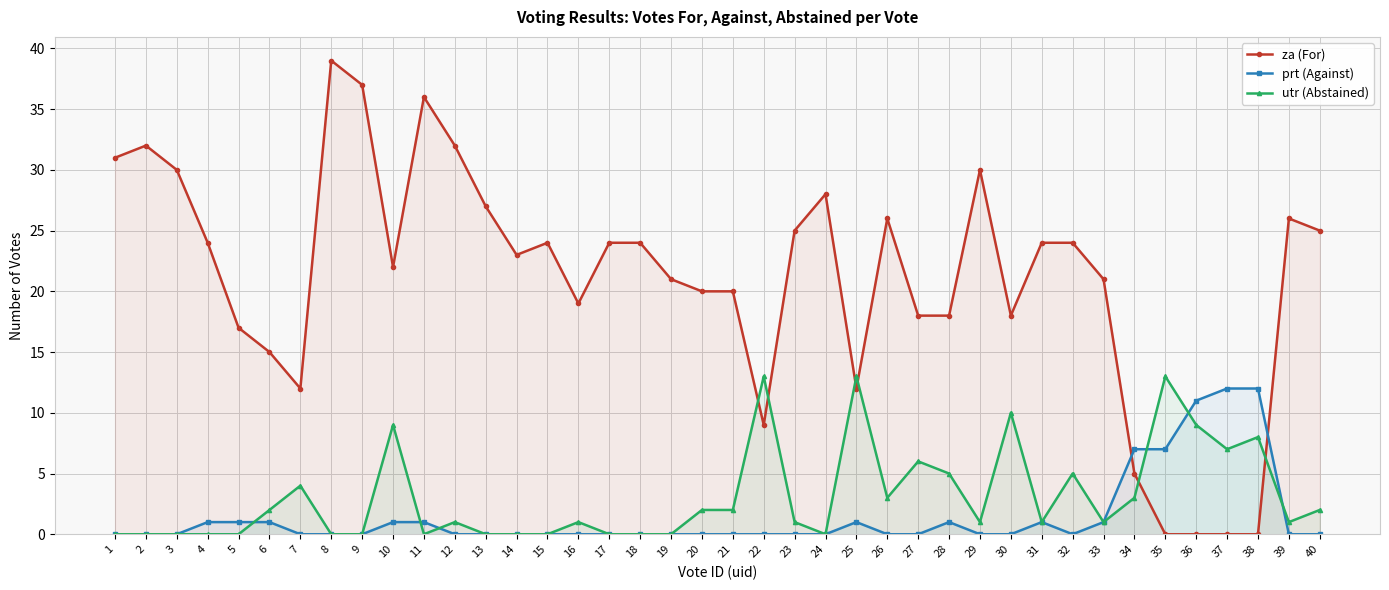

Reading left to right, extract all data points from this chart.

za (For): 31	32	30	24	17	15	12	39	37	22	36	32	27	23	24	19	24	24	21	20	20	9	25	28	12	26	18	18	30	18	24	24	21	5	0	0	0	0	26	25
prt (Against): 0	0	0	1	1	1	0	0	0	1	1	0	0	0	0	0	0	0	0	0	0	0	0	0	1	0	0	1	0	0	1	0	1	7	7	11	12	12	0	0
utr (Abstained): 0	0	0	0	0	2	4	0	0	9	0	1	0	0	0	1	0	0	0	2	2	13	1	0	13	3	6	5	1	10	1	5	1	3	13	9	7	8	1	2